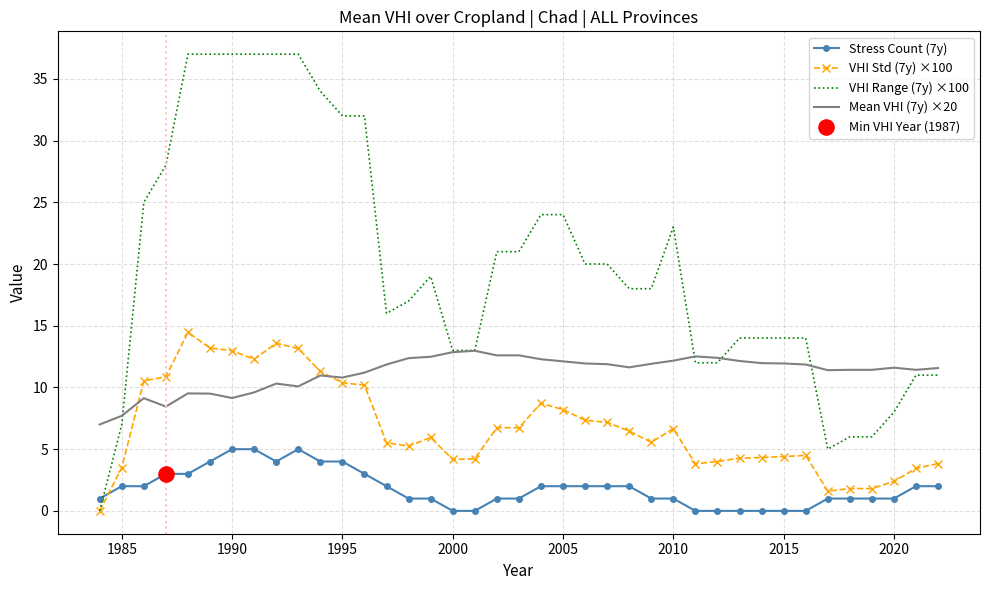

Which series has the widest spread of values?

VHI Range (7y) ×100